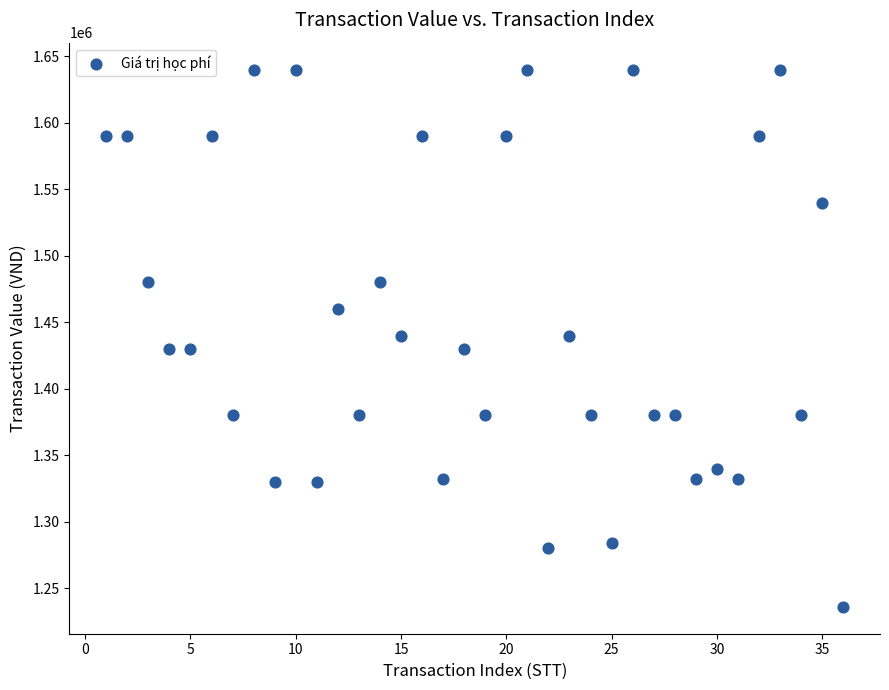

What is the range of X values (max minus min)?

35